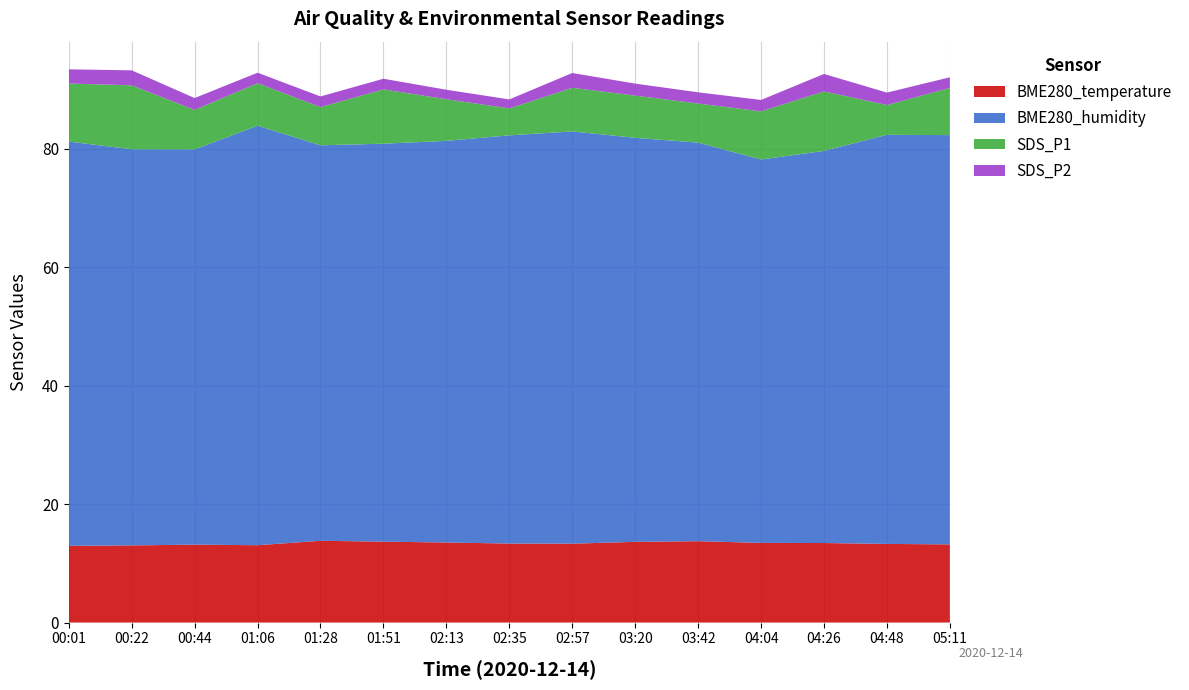

Reading right to left, transcribe all the data shown in this chart.

BME280_temperature: 05:11=13.2	04:48=13.3	04:26=13.4	04:04=13.4	03:42=13.7	03:20=13.6	02:57=13.3	02:35=13.3	02:13=13.5	01:51=13.7	01:28=13.8	01:06=13.1	00:44=13.2	00:22=13.0	00:01=13.0
BME280_humidity: 05:11=69.1	04:48=69.1	04:26=66.2	04:04=64.8	03:42=67.3	03:20=68.2	02:57=69.6	02:35=69.0	02:13=67.8	01:51=67.2	01:28=66.8	01:06=70.9	00:44=66.8	00:22=66.9	00:01=68.3
SDS_P1: 05:11=8.0	04:48=5.0	04:26=10.1	04:04=8.1	03:42=6.6	03:20=7.1	02:57=7.4	02:35=4.5	02:13=7.0	01:51=9.2	01:28=6.5	01:06=7.2	00:44=6.7	00:22=10.8	00:01=9.8
SDS_P2: 05:11=1.8	04:48=2.1	04:26=3.0	04:04=1.9	03:42=1.9	03:20=2.0	02:57=2.5	02:35=1.5	02:13=1.6	01:51=1.8	01:28=1.8	01:06=1.8	00:44=2.0	00:22=2.5	00:01=2.4